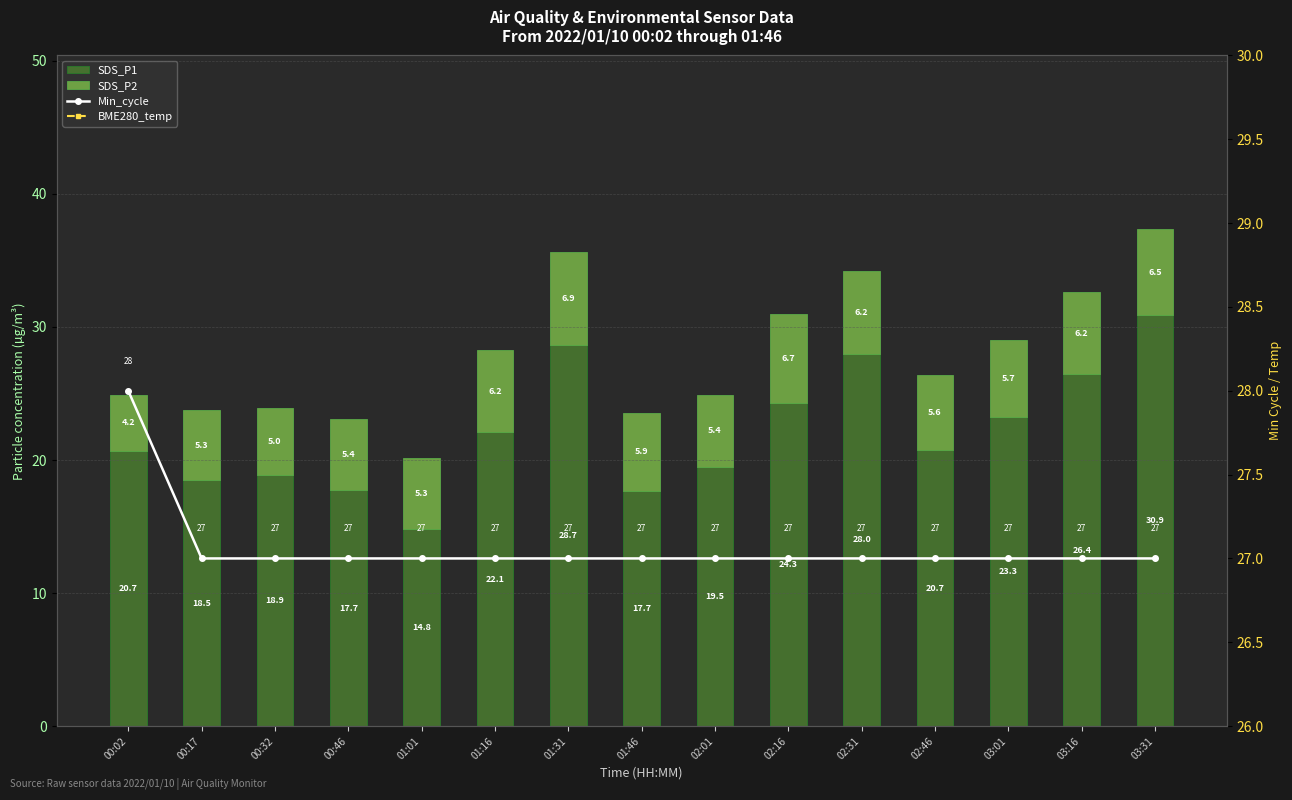

Reading left to right, what are all the values shown in this chart?

SDS_P1: 00:02=20.7	00:17=18.5	00:32=18.9	00:46=17.7	01:01=14.8	01:16=22.1	01:31=28.7	01:46=17.7	02:01=19.5	02:16=24.3	02:31=28.0	02:46=20.7	03:01=23.3	03:16=26.4	03:31=30.9
SDS_P2: 00:02=4.2	00:17=5.3	00:32=5.0	00:46=5.4	01:01=5.3	01:16=6.2	01:31=6.9	01:46=5.9	02:01=5.4	02:16=6.7	02:31=6.2	02:46=5.6	03:01=5.7	03:16=6.2	03:31=6.5
Min_cycle: 00:02=28.0	00:17=27.0	00:32=27.0	00:46=27.0	01:01=27.0	01:16=27.0	01:31=27.0	01:46=27.0	02:01=27.0	02:16=27.0	02:31=27.0	02:46=27.0	03:01=27.0	03:16=27.0	03:31=27.0
BME280_temp: 00:02=2.4	00:17=2.2	00:32=1.9	00:46=1.7	01:01=1.9	01:16=1.9	01:31=2.1	01:46=1.7	02:01=2.0	02:16=2.0	02:31=1.9	02:46=2.0	03:01=2.0	03:16=1.9	03:31=2.1